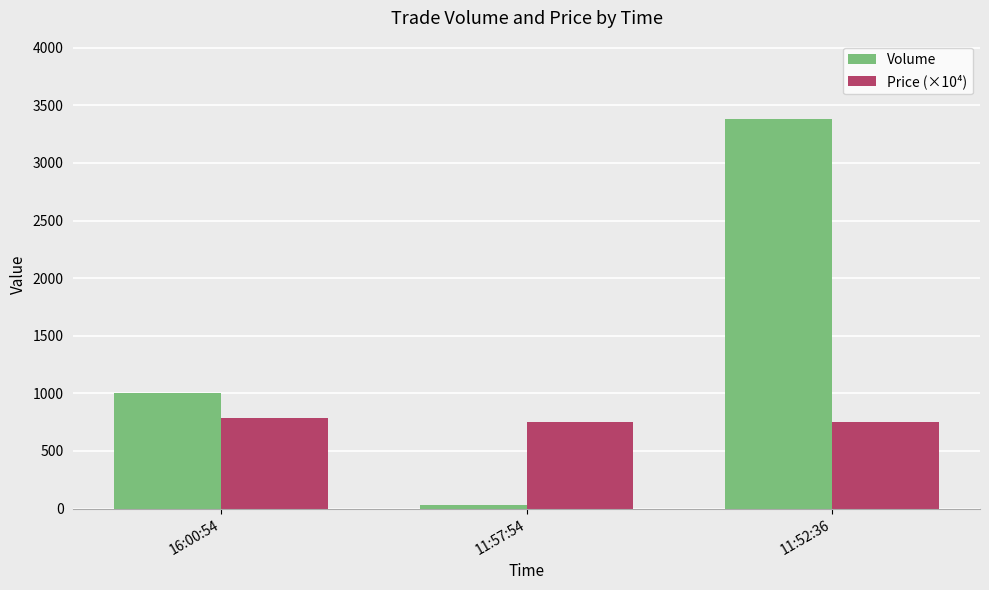

What value does the Volume series have at 11:57:54?

34.0